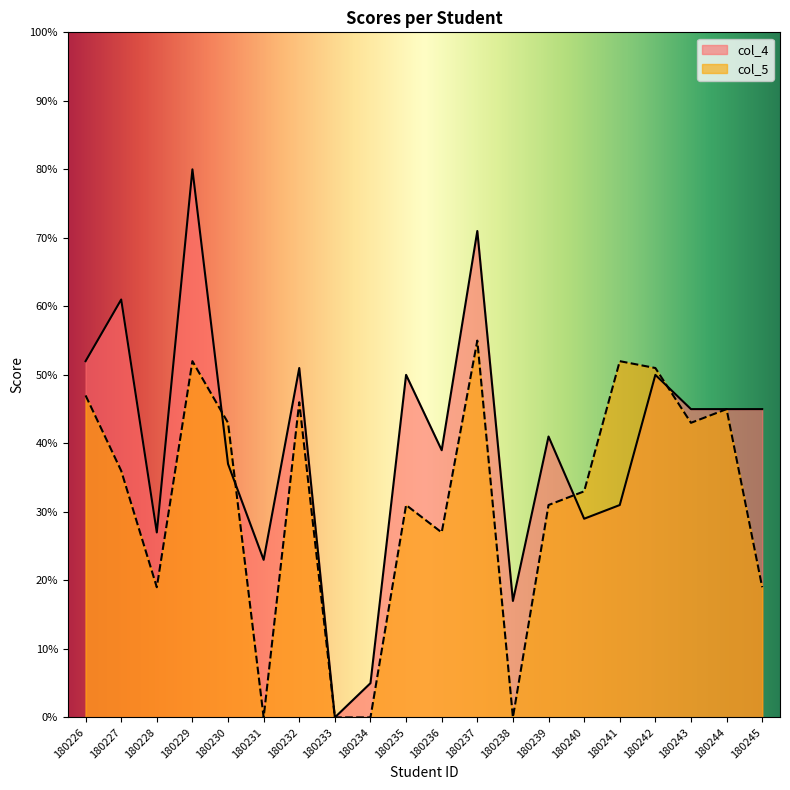

Reading left to right, transcribe all the data shown in this chart.

col_4: 52	61	27	80	37	23	51	0	5	50	39	71	17	41	29	31	50	45	45	45
col_5: 47	36	19	52	43	0	46	0	0	31	27	55	0	31	33	52	51	43	45	19